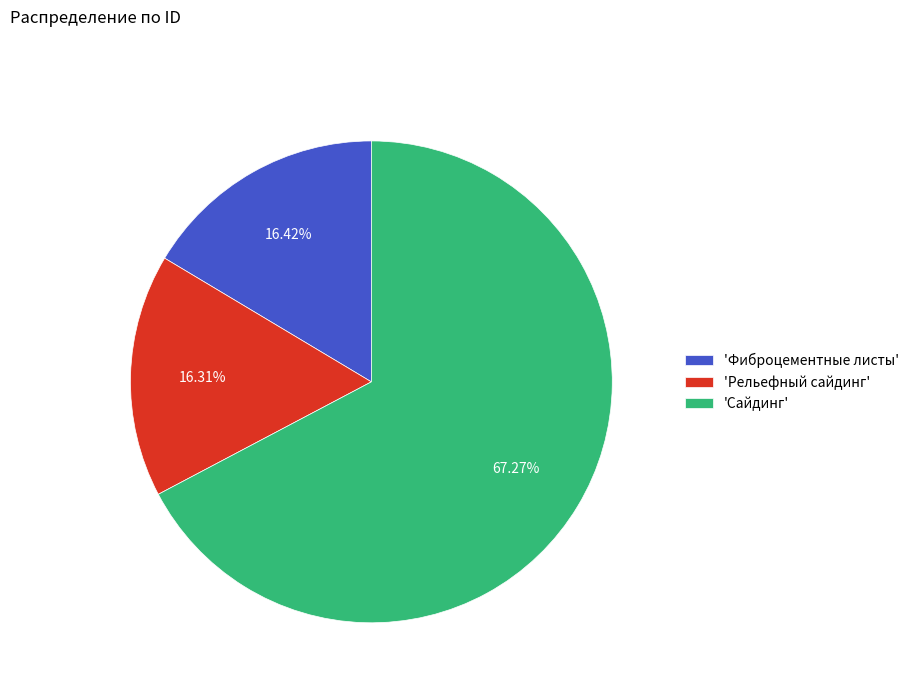

Which category has the biggest portion of the pie?

'Сайдинг'